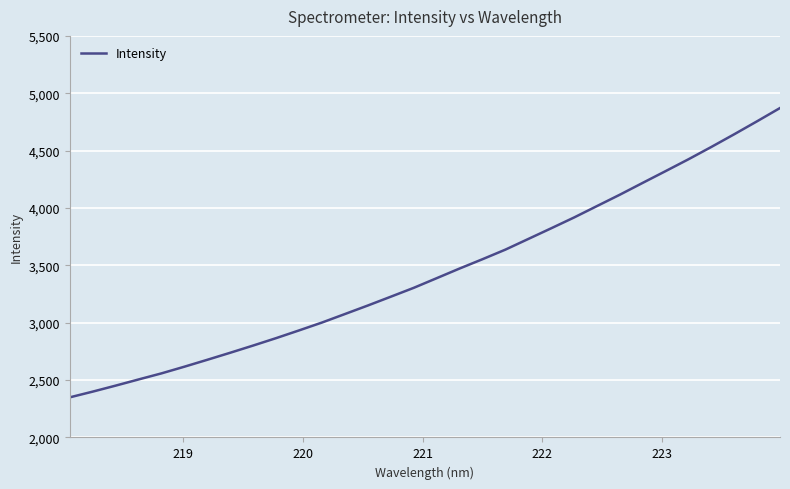

What is the difference between the second highest and second lowest values?

2356.4